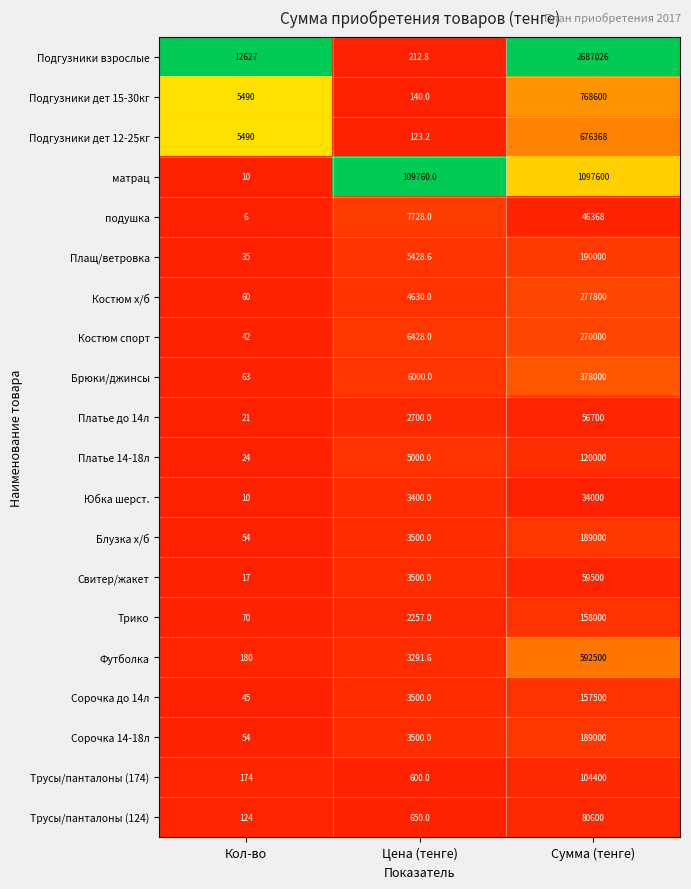

List the labels in order of Трусы/панталоны (174) value, largest first.

Сумма (тенге), Цена (тенге), Кол-во